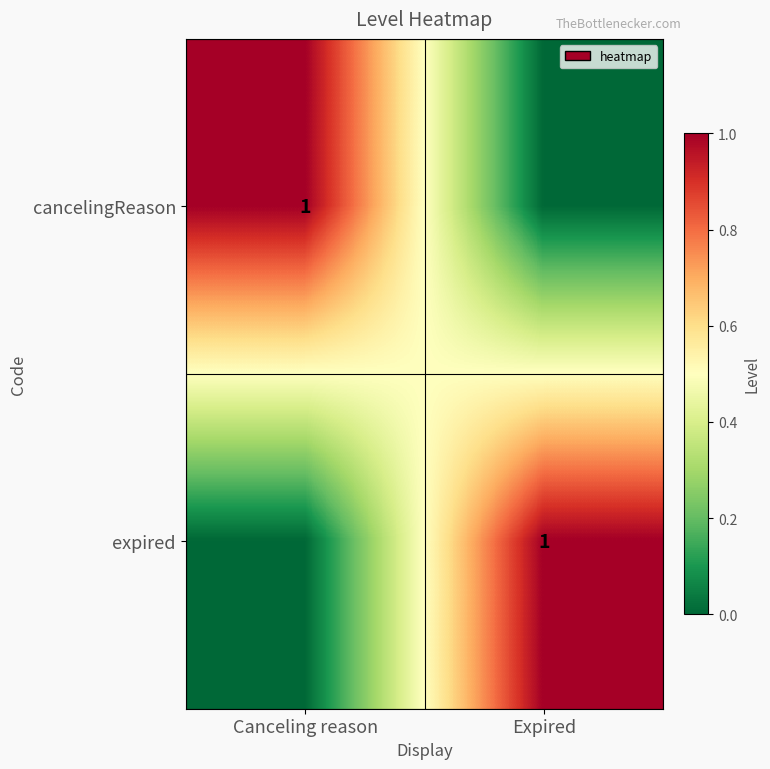

The value of cancelingReason at Canceling reason is 1. True or false?

True